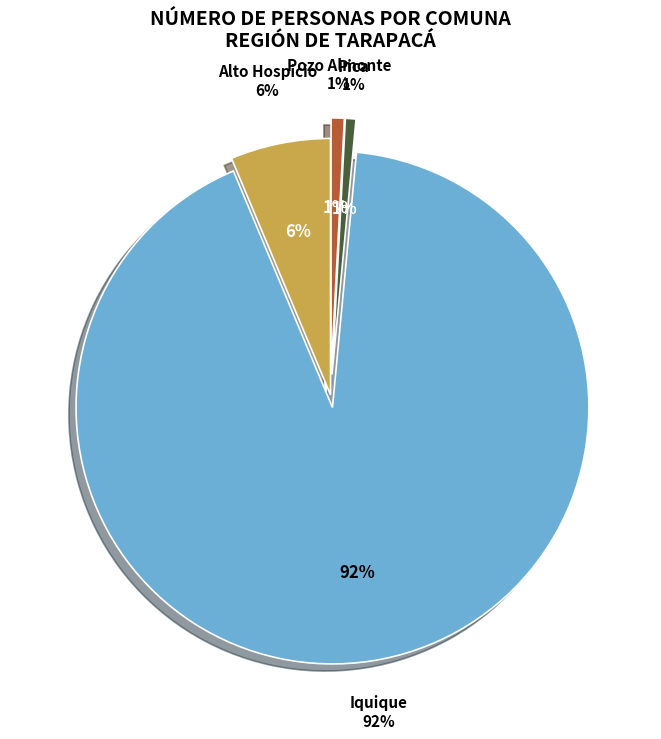

Which category has the biggest portion of the pie?

Iquique